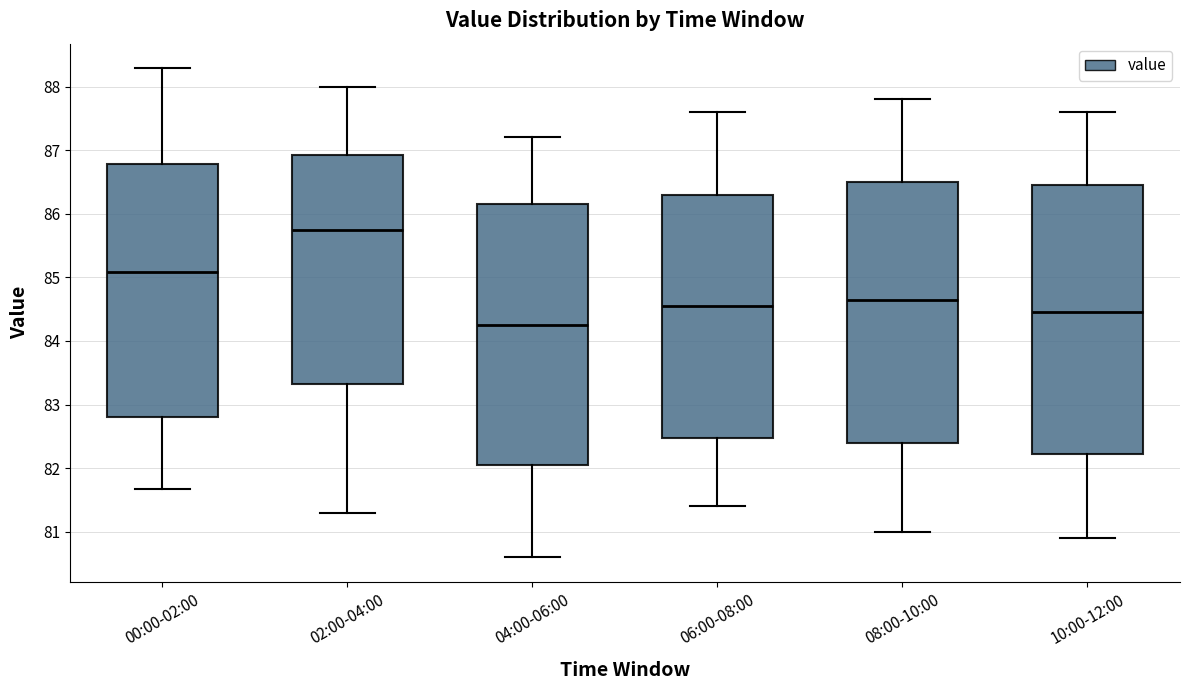

Reading left to right, transcribe this box plot: for each box, give where its median line is, the range the box spans, and where its two whiskers end, as read against the y-axis. The values are not printed on the chart, so give them approximately, as read against the axis.

00:00-02:00: median 85.1, box 82.8 to 86.8, whiskers 81.7 to 88.3
02:00-04:00: median 85.8, box 83.3 to 86.9, whiskers 81.3 to 88.0
04:00-06:00: median 84.3, box 82.1 to 86.2, whiskers 80.6 to 87.2
06:00-08:00: median 84.6, box 82.5 to 86.3, whiskers 81.4 to 87.6
08:00-10:00: median 84.7, box 82.4 to 86.5, whiskers 81.0 to 87.8
10:00-12:00: median 84.5, box 82.2 to 86.5, whiskers 80.9 to 87.6